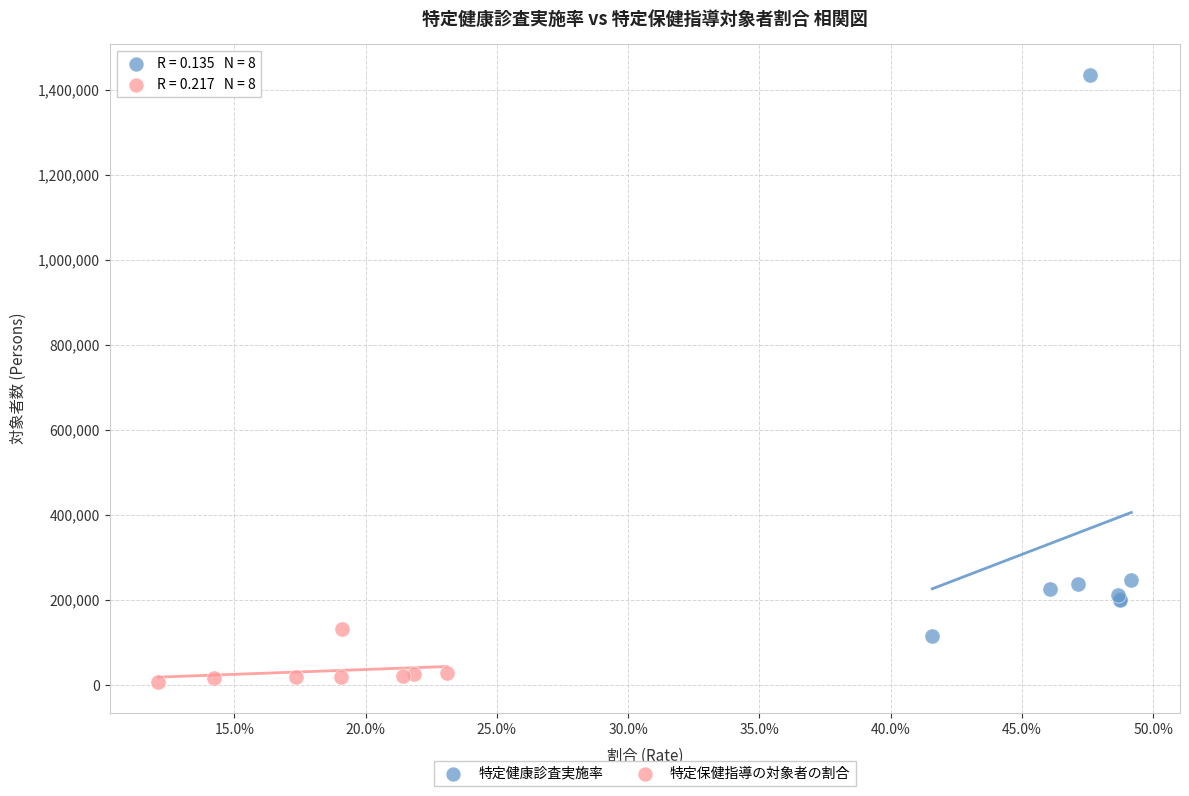

Which series has the largest Y range (max minus min)?

特定健康診査実施率